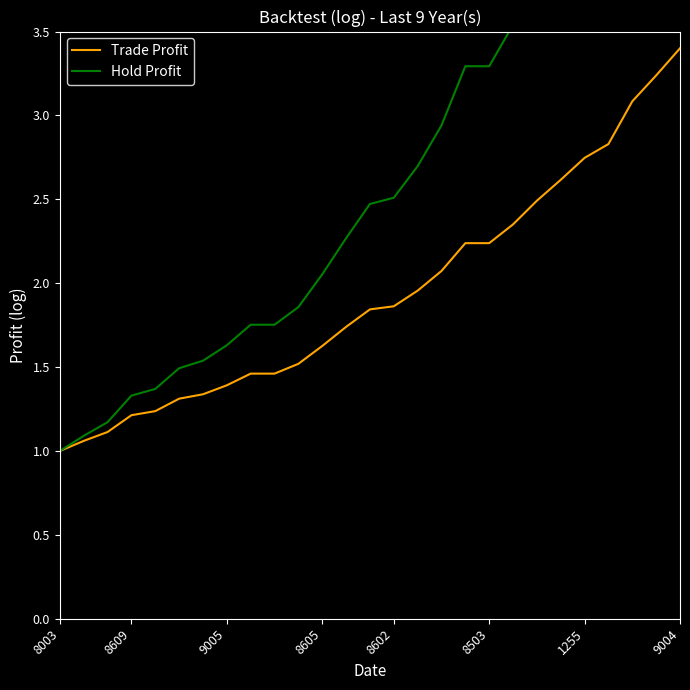

Is it true that Trade Profit equals 1.4 at 9005?

True